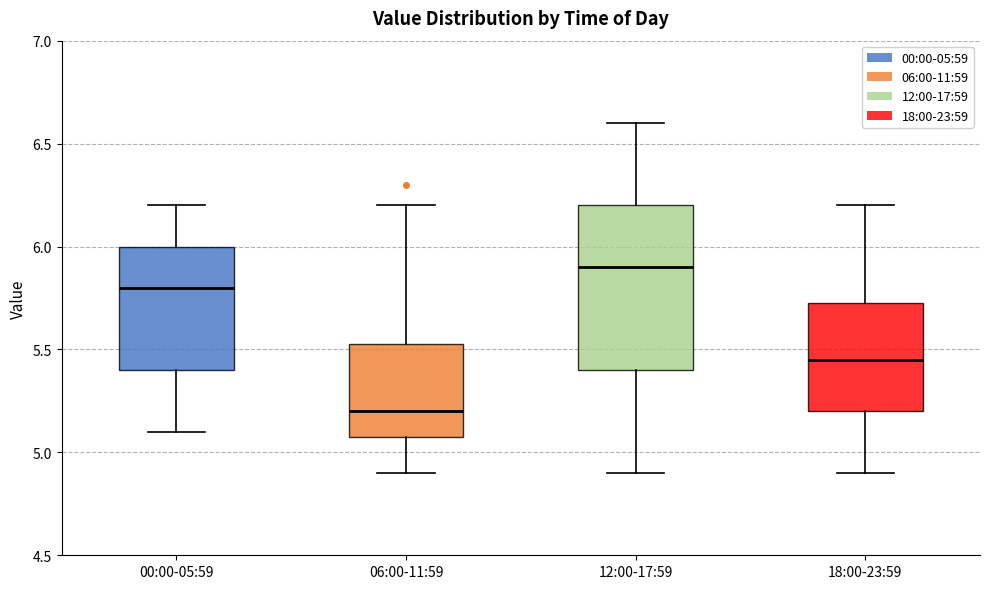

Reading left to right, read every box against the y-axis: the position of its median line, the range the box covers, and the ends of its whiskers. The values are not printed on the chart, so give them approximately, as read against the axis.

00:00-05:59: median 5.80, box 5.40 to 6.00, whiskers 5.10 to 6.20
06:00-11:59: median 5.20, box 5.10 to 5.55, whiskers 4.90 to 6.20
12:00-17:59: median 5.90, box 5.40 to 6.20, whiskers 4.90 to 6.60
18:00-23:59: median 5.45, box 5.20 to 5.75, whiskers 4.90 to 6.20